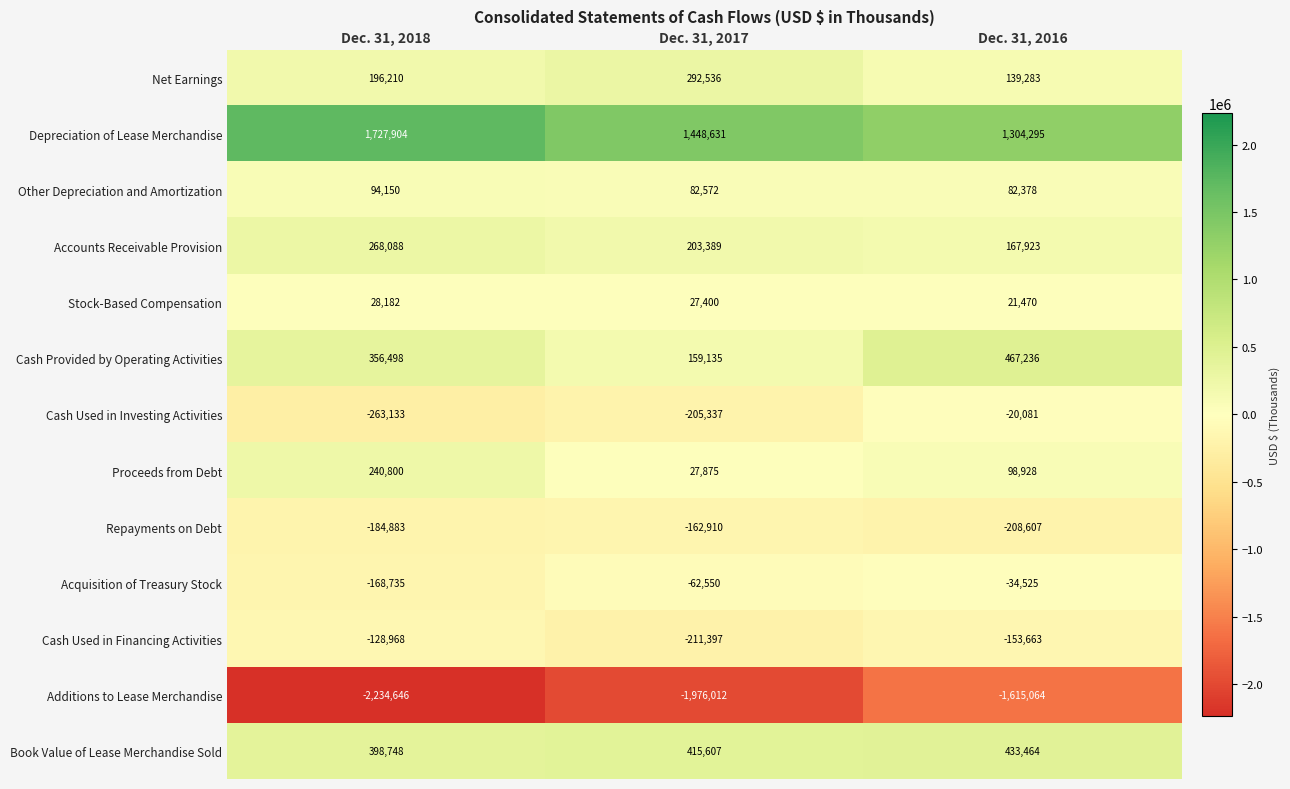

What is the difference between the Depreciation of Lease Merchandise values at Dec. 31, 2017 and Dec. 31, 2016?

144336